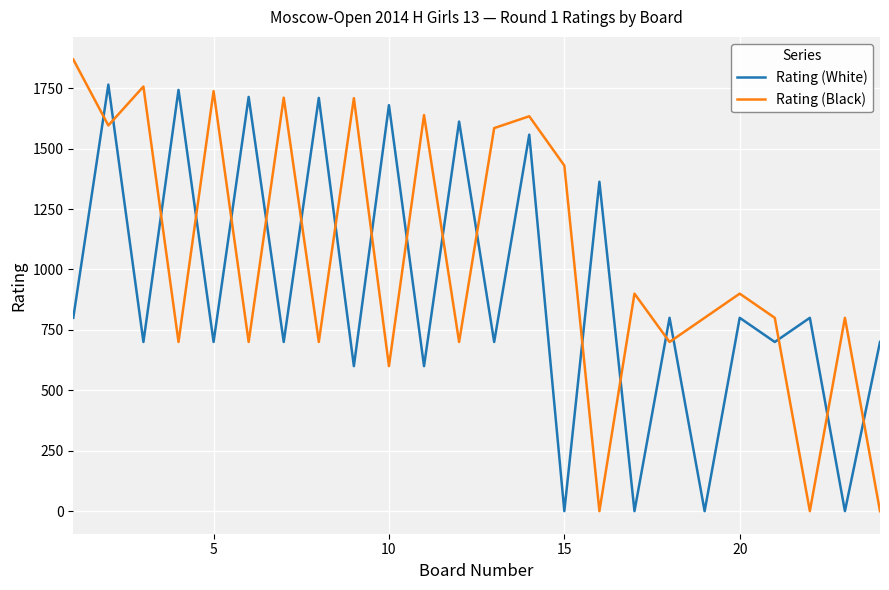

What is the average value of the Rating (Black) series?

1040